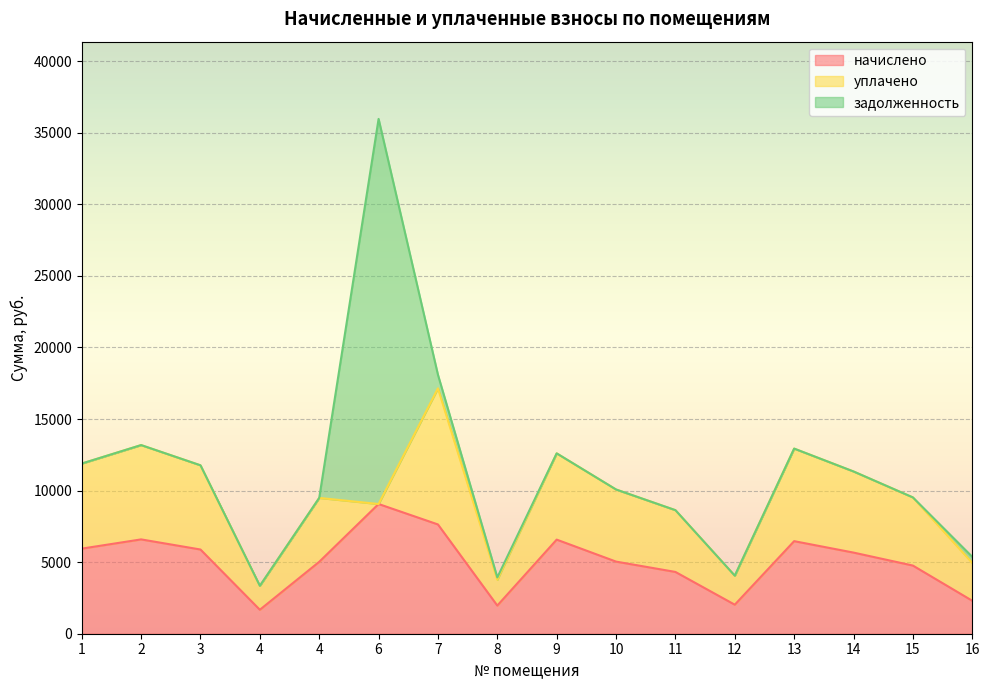

Rank the series by their maximum value, from highest to lowest.

задолженность, уплачено, начислено